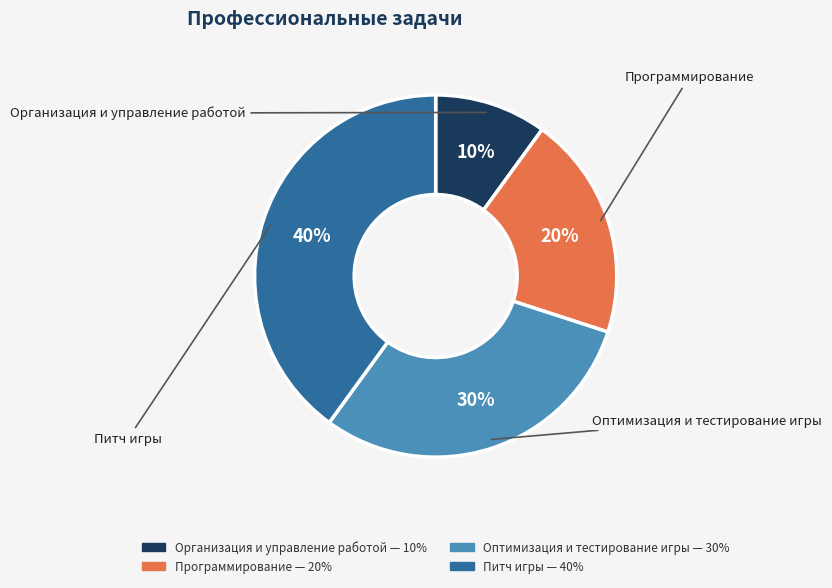

Is Организация и управление работой the majority of the pie?

No